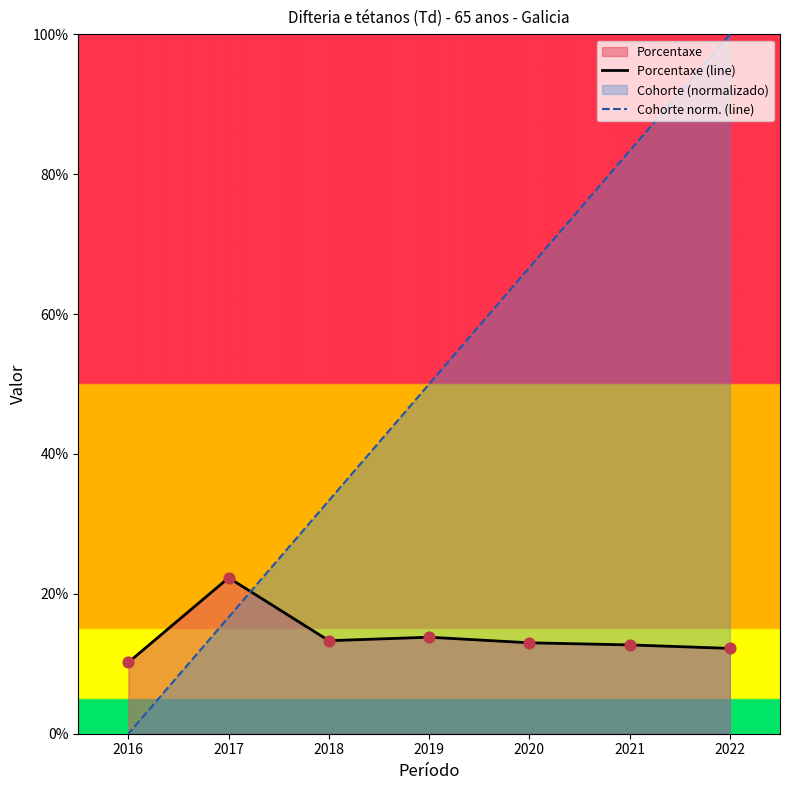

Which series has the largest Y range (max minus min)?

Cohorte norm. (line)